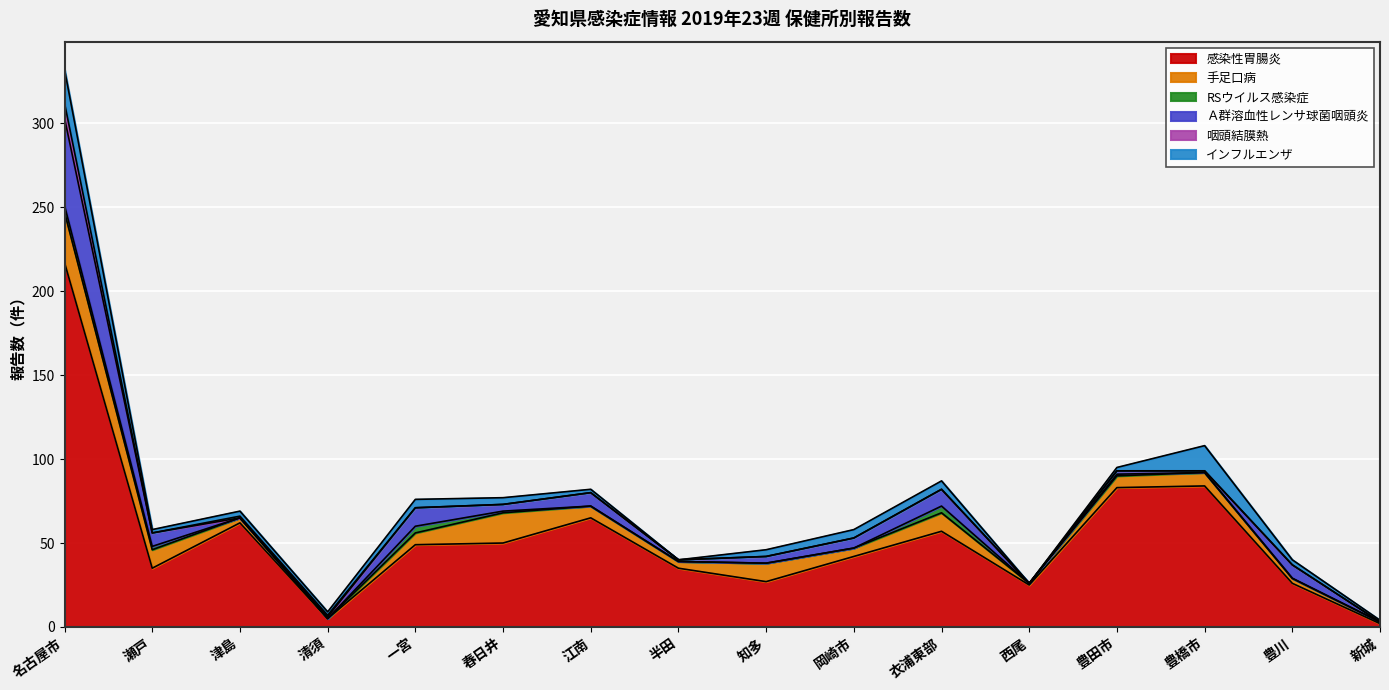

Is it true that 感染性胃腸炎 equals 49 at 一宮?

True